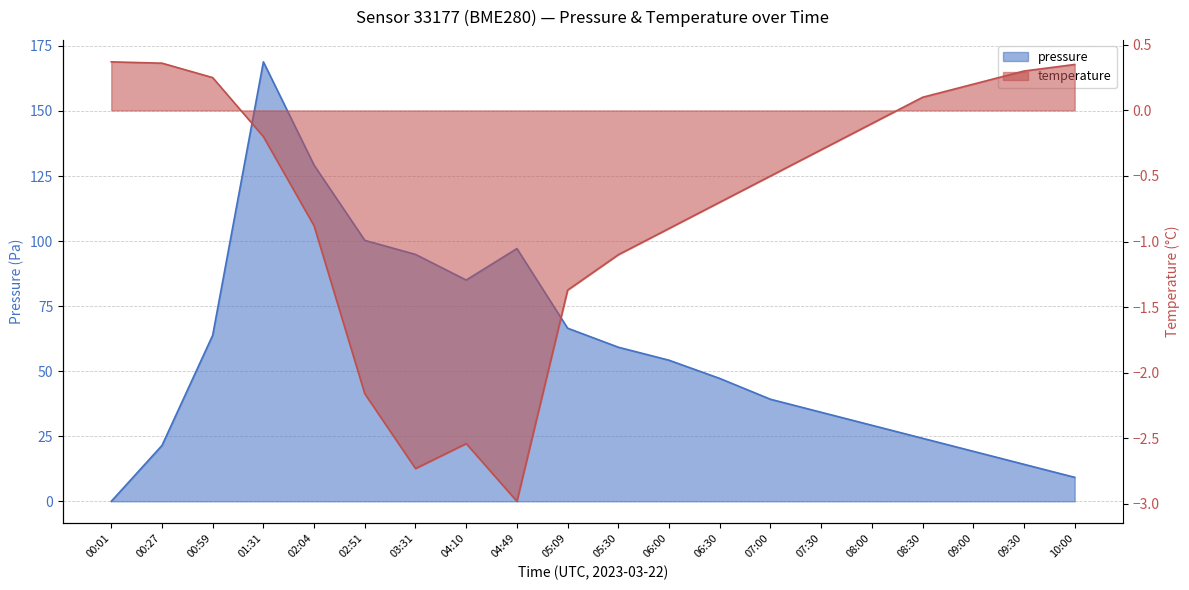

Rank the series by their average value, from lowest to highest.

temperature, pressure